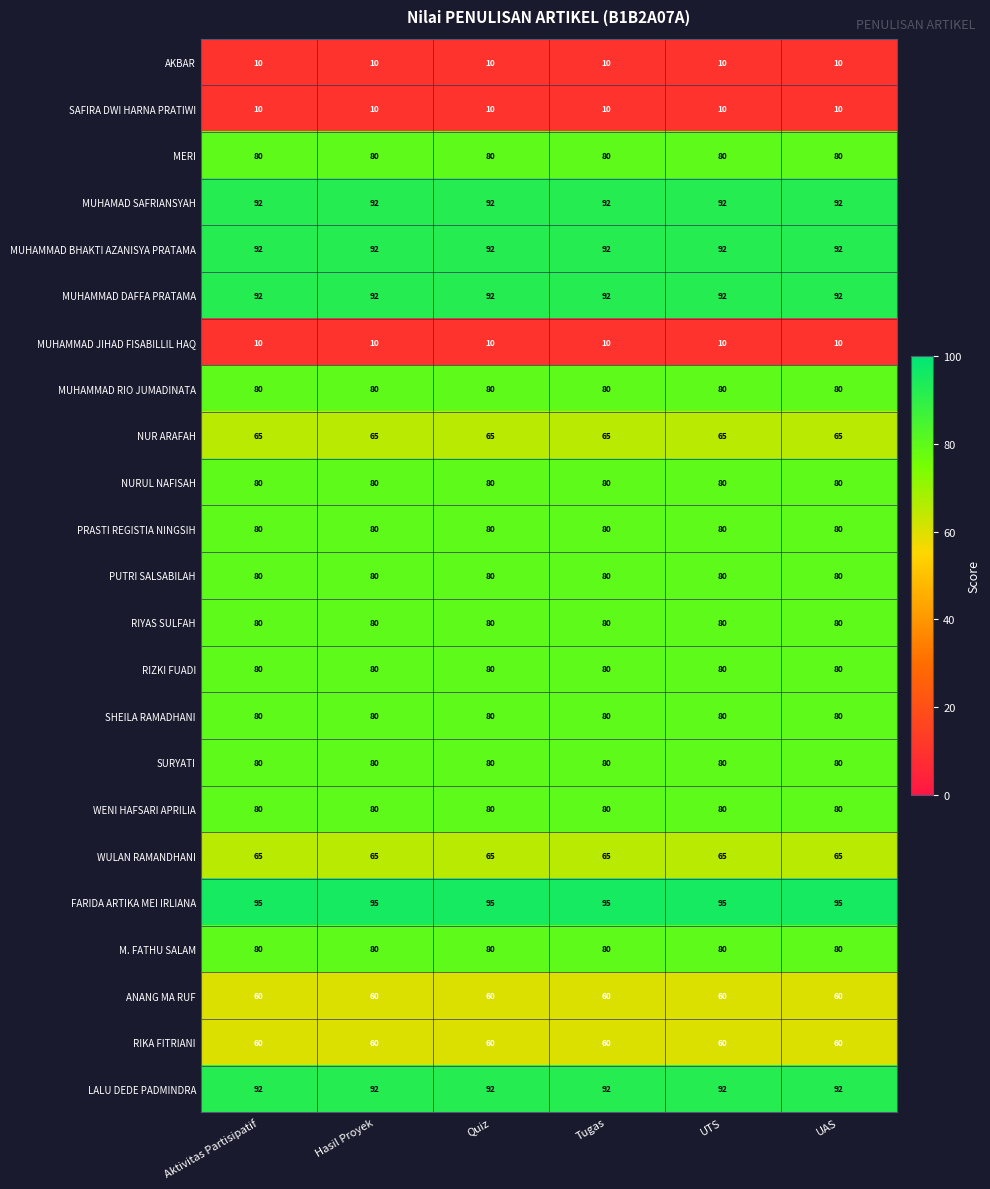

What is the greatest value displayed?

95